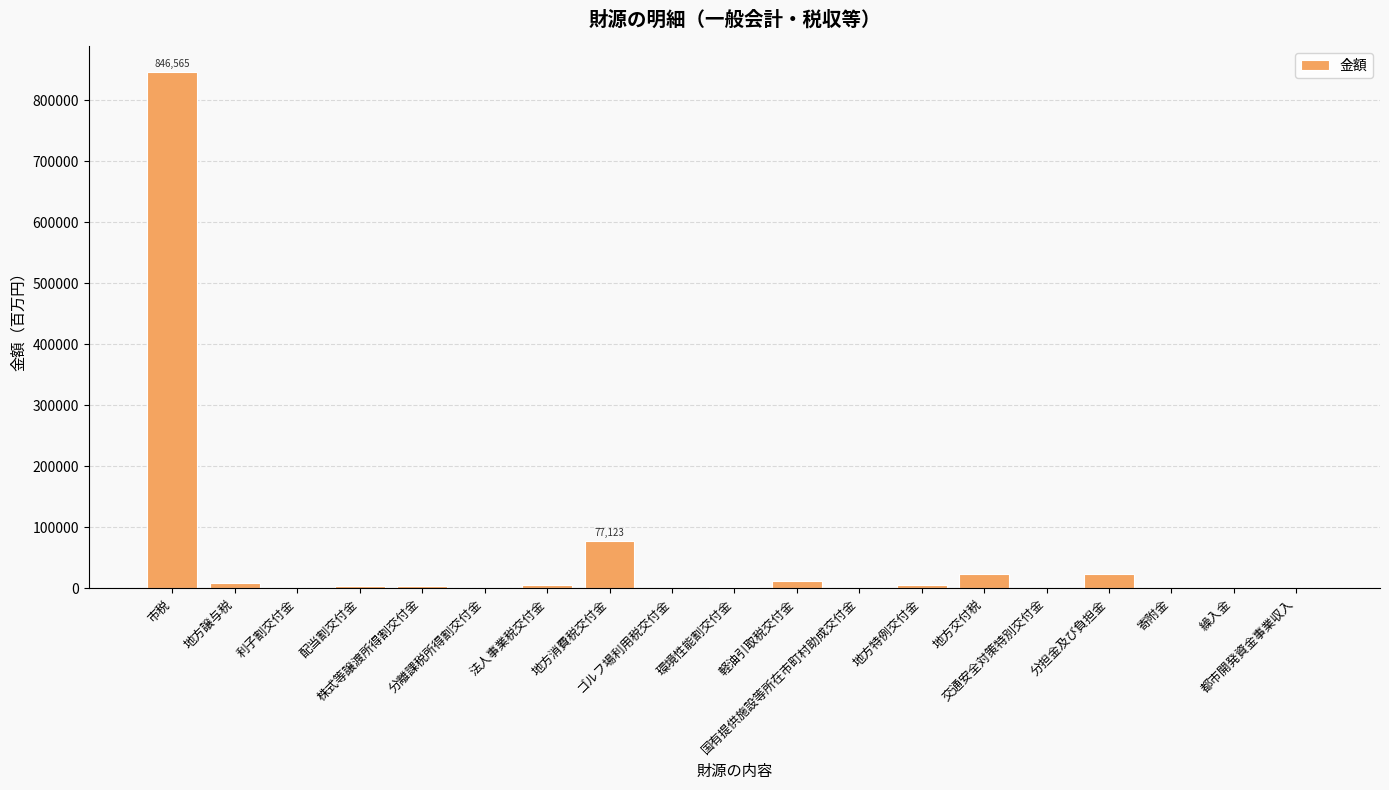

What is the approximate value at 地方消費税交付金, to the nearest 10?

77120